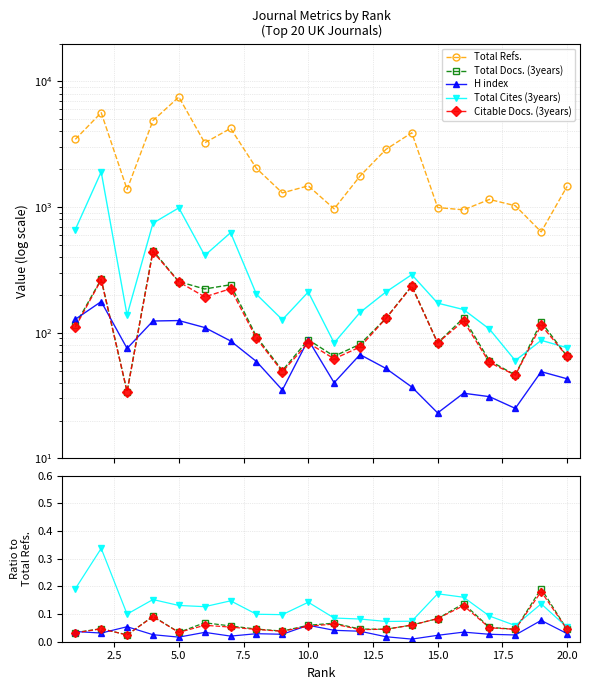

What are all the series names shown in the legend?

Total Refs., Total Docs. (3years), H index, Total Cites (3years), Citable Docs. (3years)